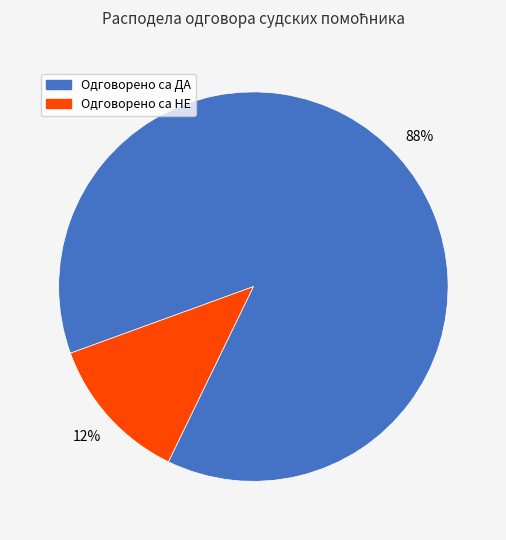

What is the largest slice in the pie chart?

Одговорено са ДА